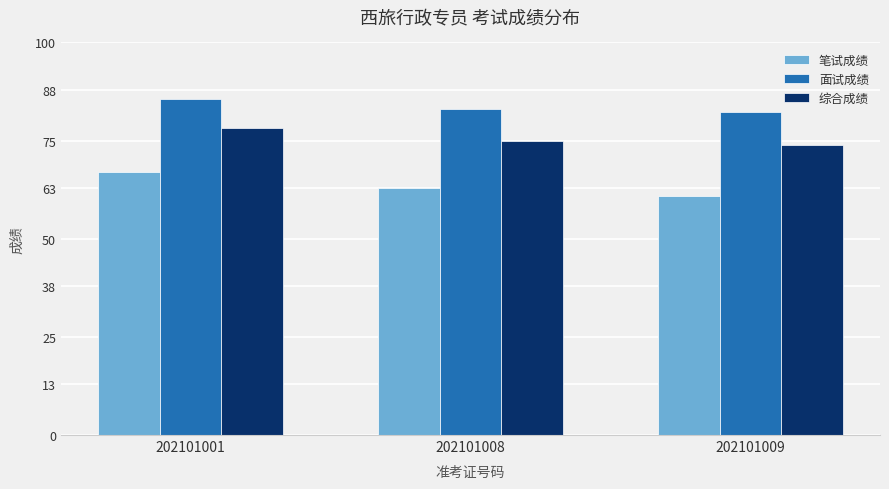

True or false: 面试成绩 has a value of 115.9 at 202101009.

False